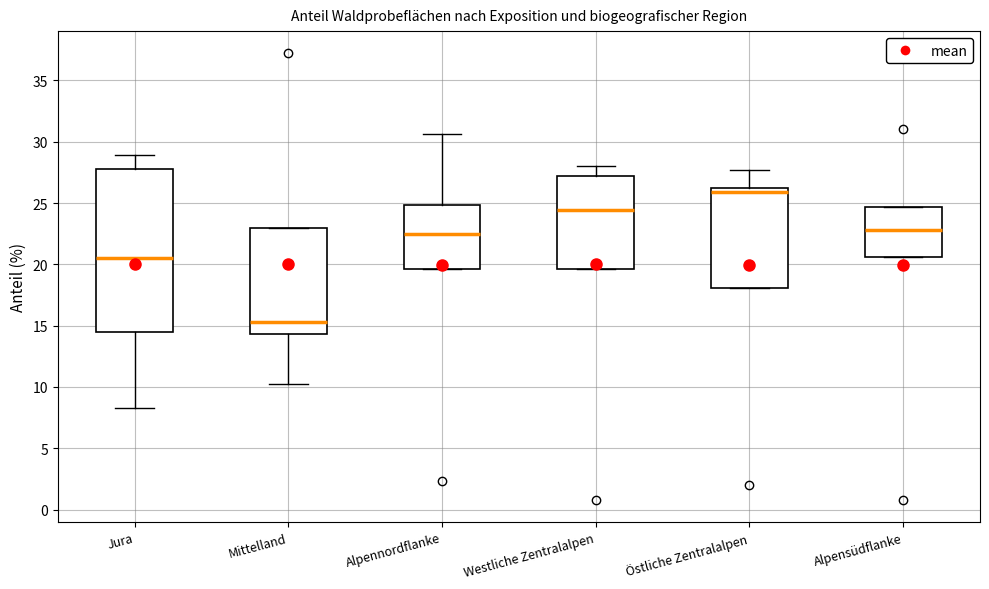

Which box's median line is the highest?

Östliche Zentralalpen